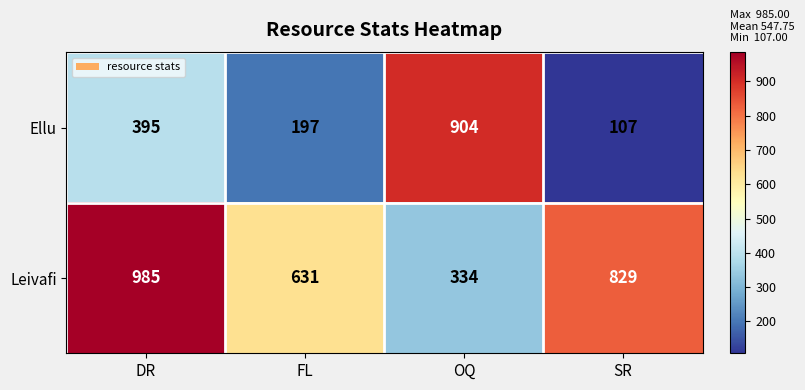

What is the sum of all Leivafi values?

2779